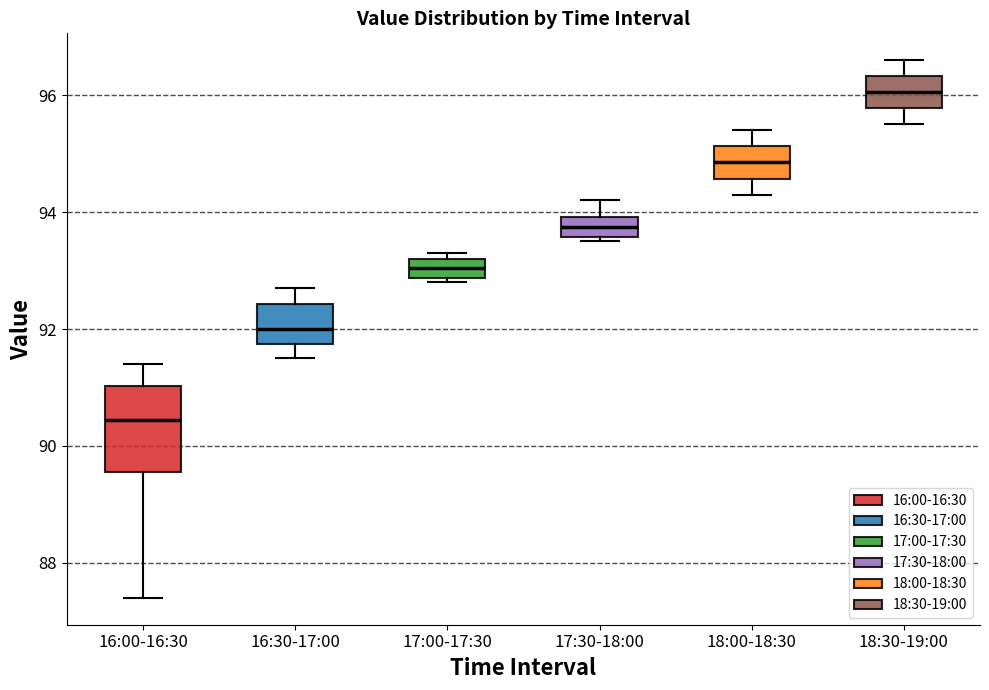

Which box is the tallest, from its lower edge to its upper edge?

16:00-16:30